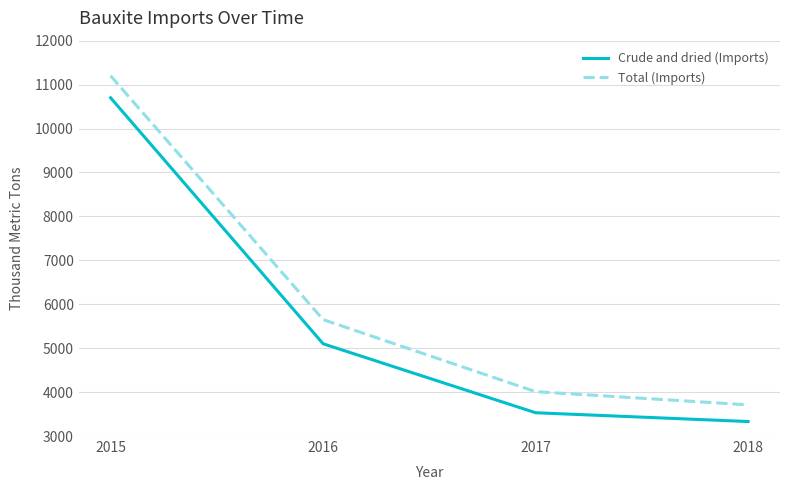

At which label is Total (Imports) closest to 7455?

2016